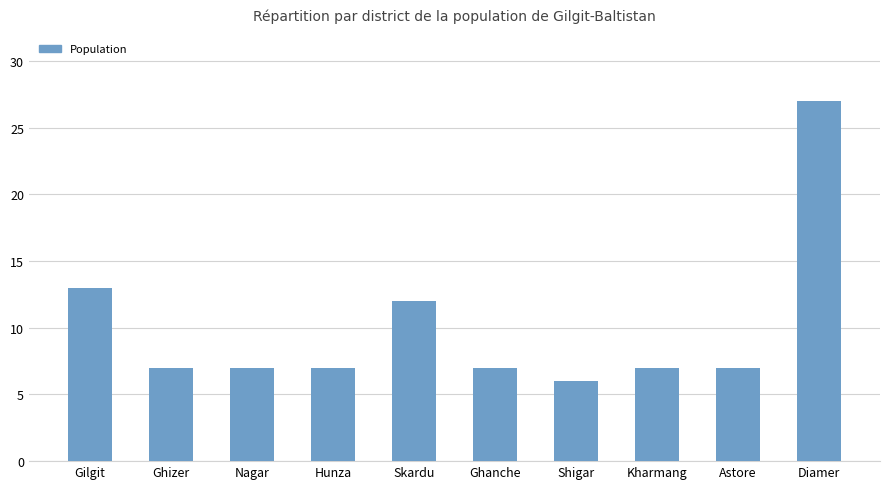

True or false: the data shows 15 at Diamer.

False